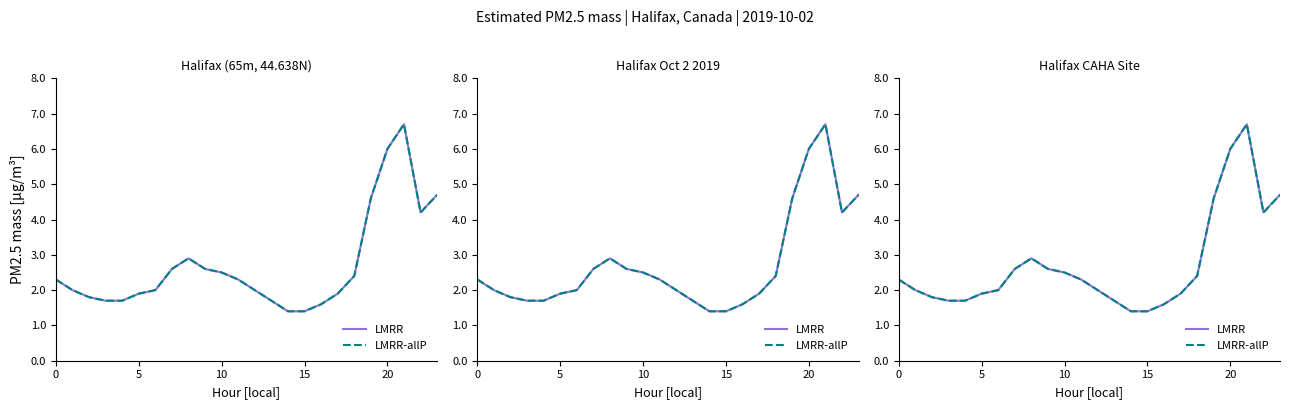

Which category has the lowest value across all series?

14